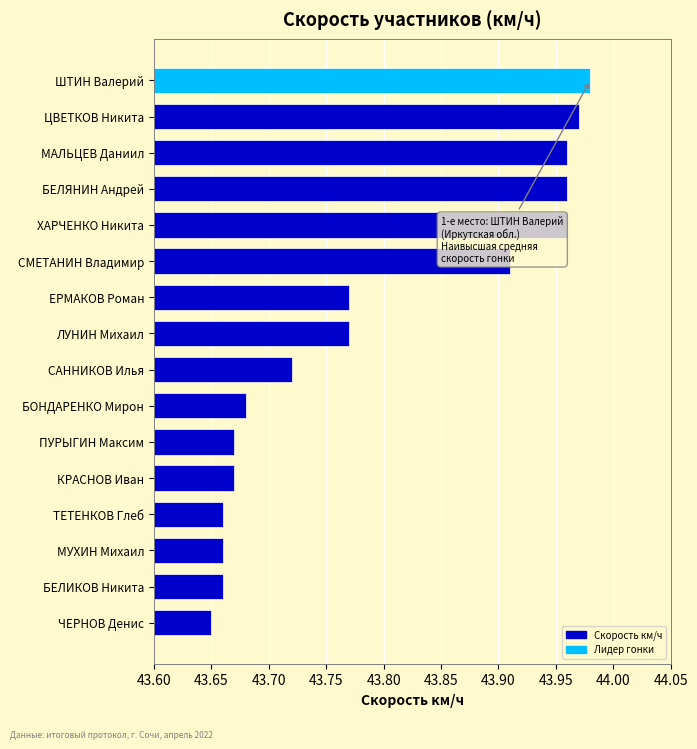

What is the ratio of the value at МАЛЬЦЕВ Даниил to the value at САННИКОВ Илья?

1.0